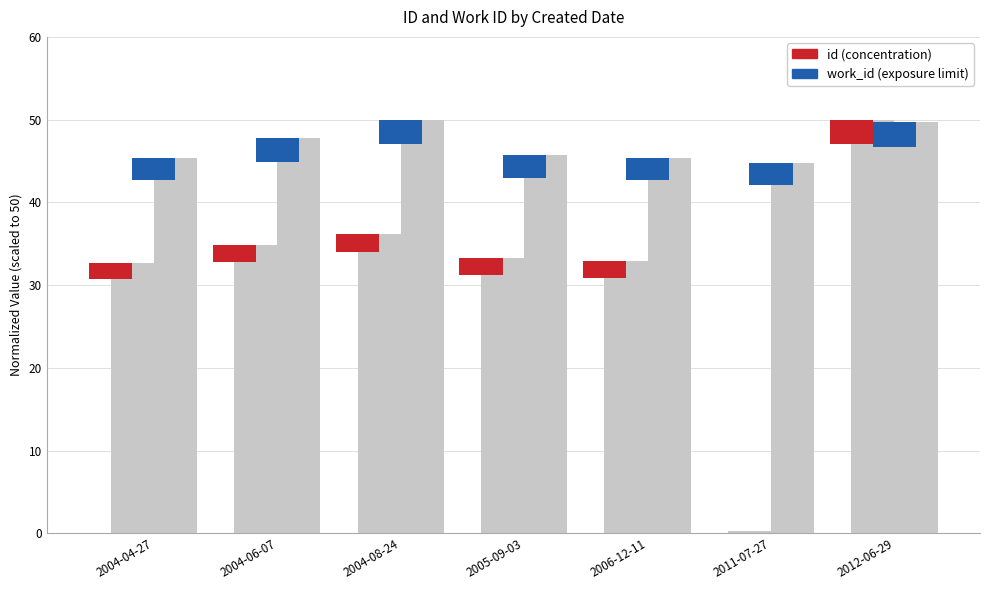

What is the sum of all id values?

220.2